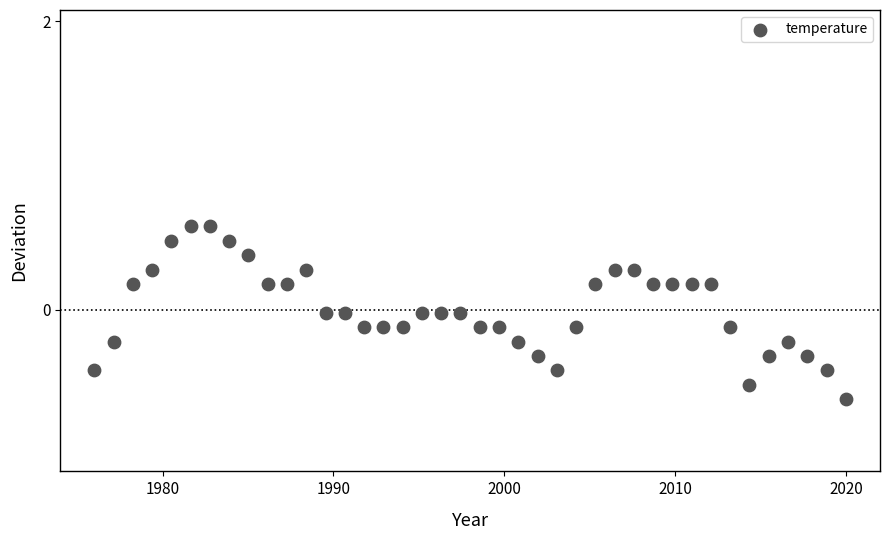

What is the range of X values (max minus min)?

44.0